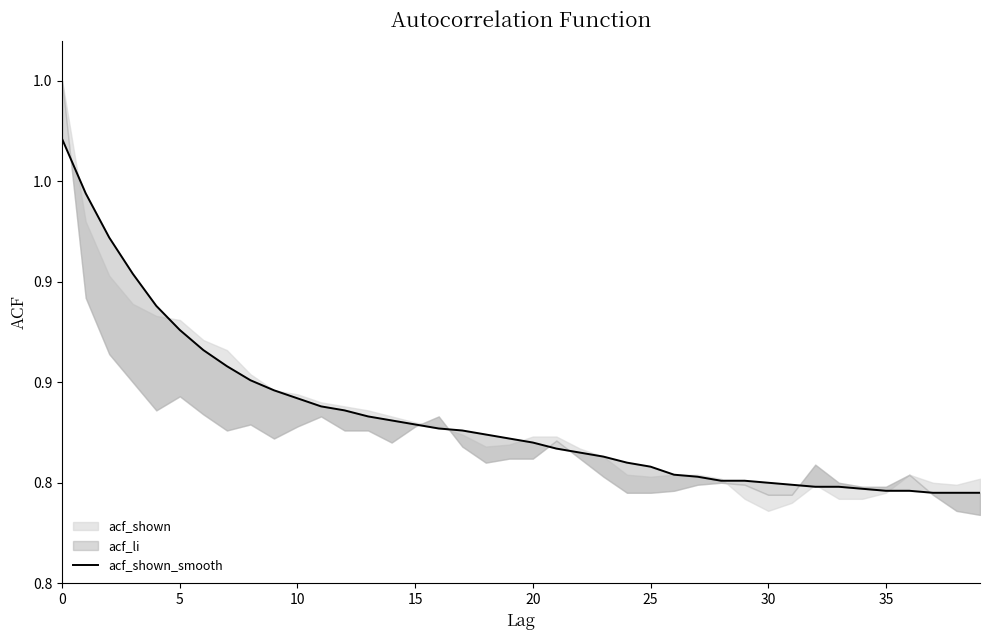

Count the values in the range 0 to 1.

40